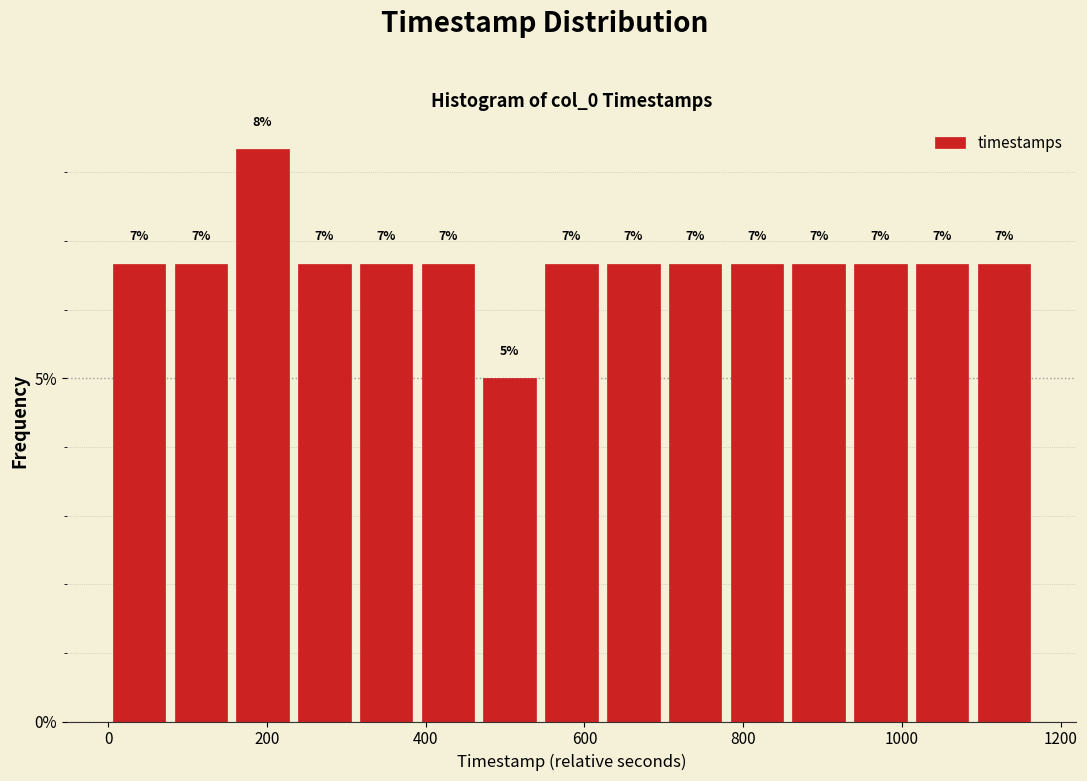

Read against the x-axis, roughly where is the centre of the tallest bar?

200